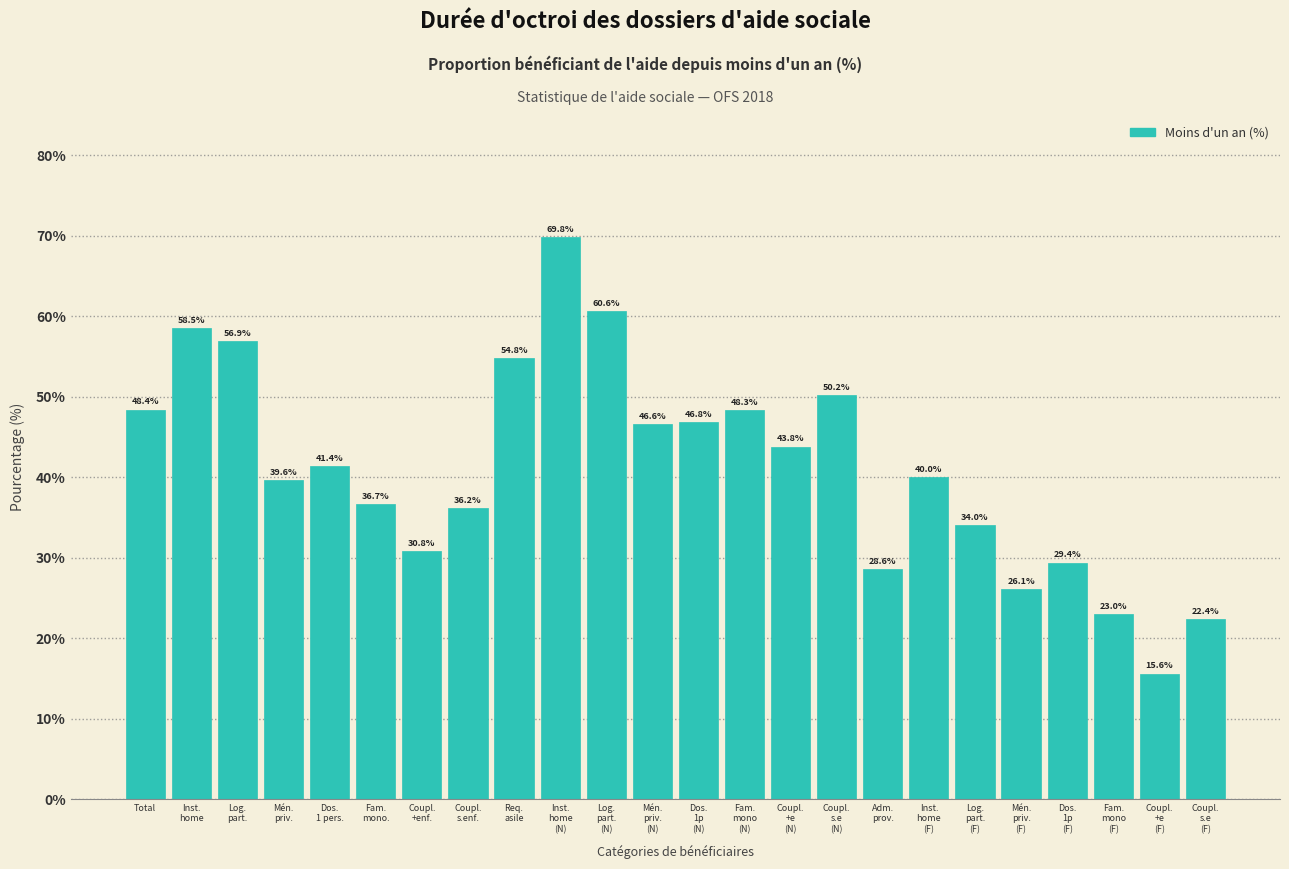

Reading left to right, transcribe all the data shown in this chart.

48.4	58.5	56.9	39.6	41.4	36.7	30.8	36.2	54.8	69.8	60.6	46.6	46.8	48.3	43.8	50.2	28.6	40.0	34.0	26.1	29.4	23.0	15.6	22.4